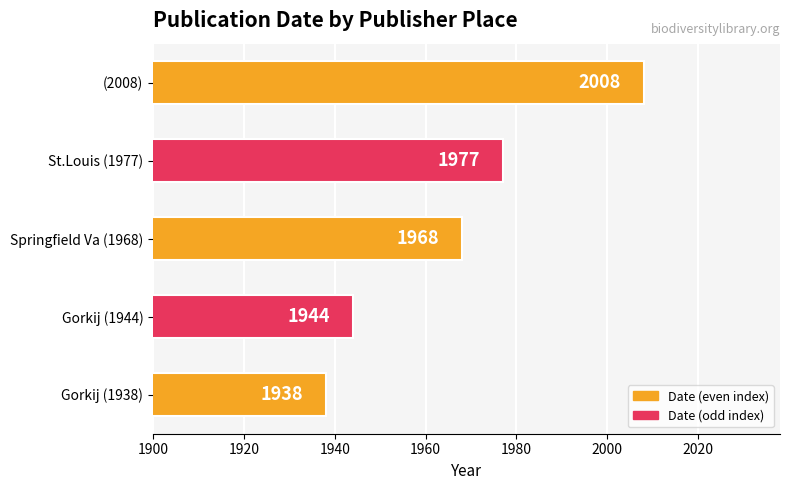

Read the value at (2008), to the nearest 5.

2010